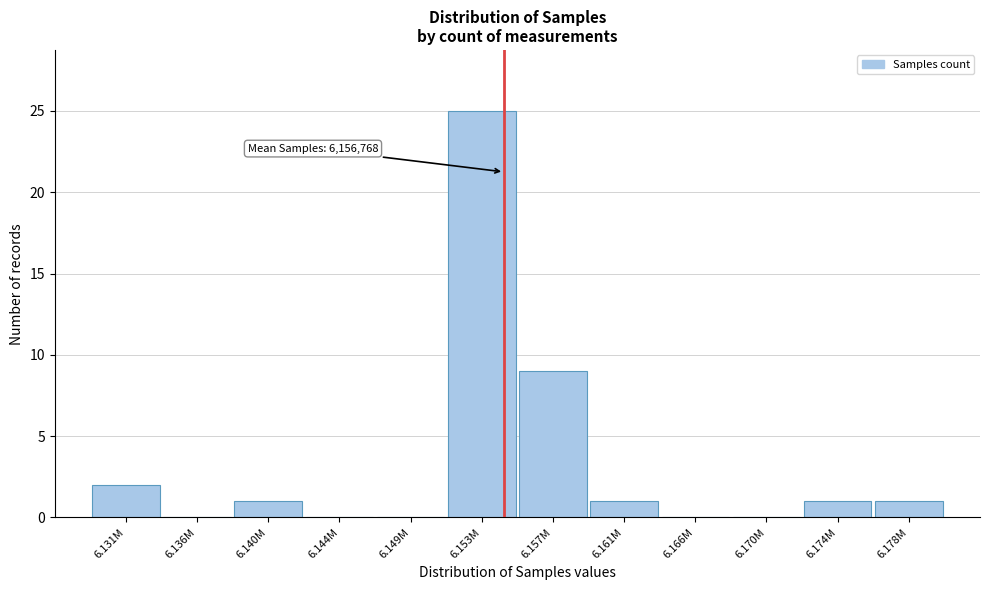

Reading left to right, what are all the values shown in this chart?

6.131M=2	6.136M=0	6.140M=1	6.144M=0	6.149M=0	6.153M=25	6.157M=9	6.161M=1	6.166M=0	6.170M=0	6.174M=1	6.178M=1